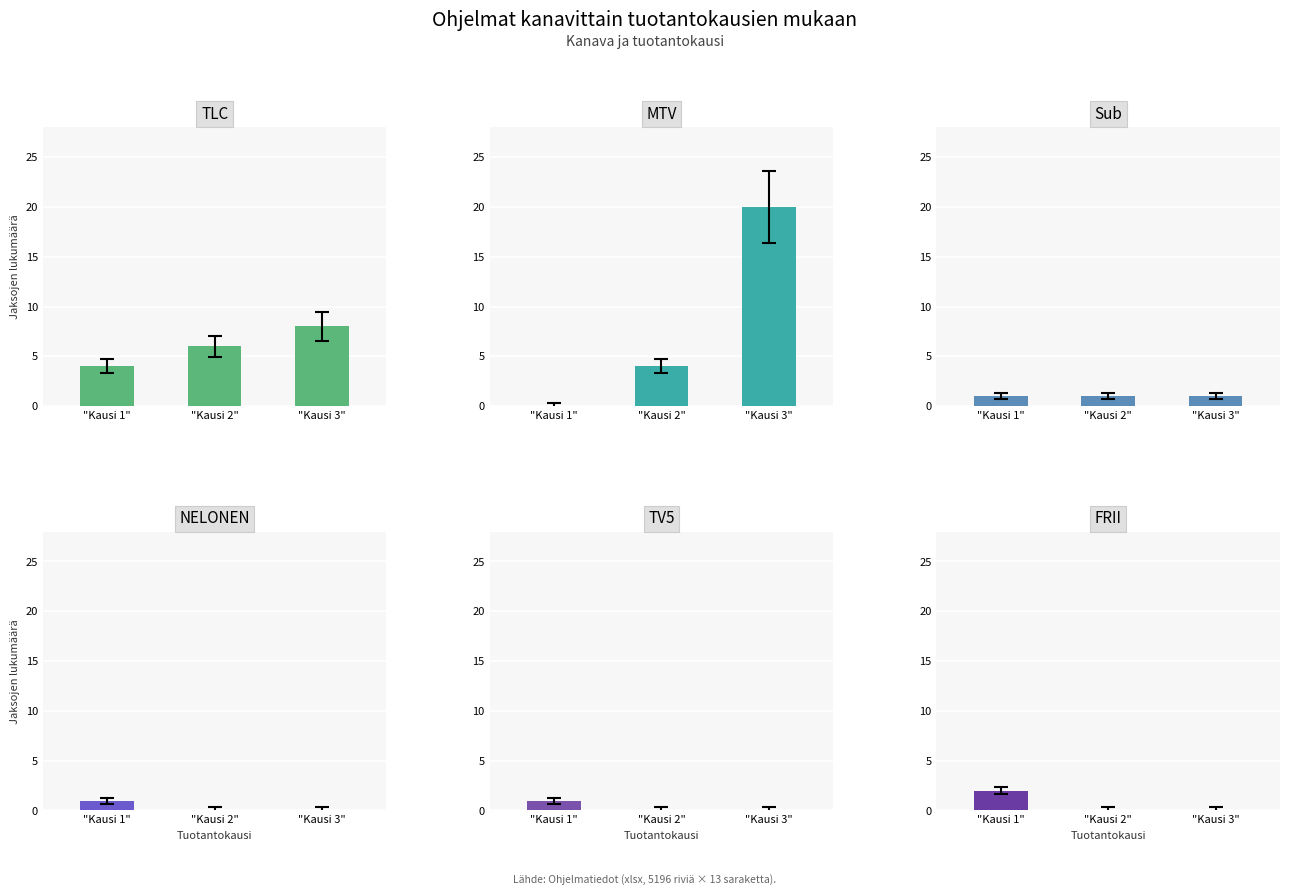

Which series has the widest spread of values?

MTV